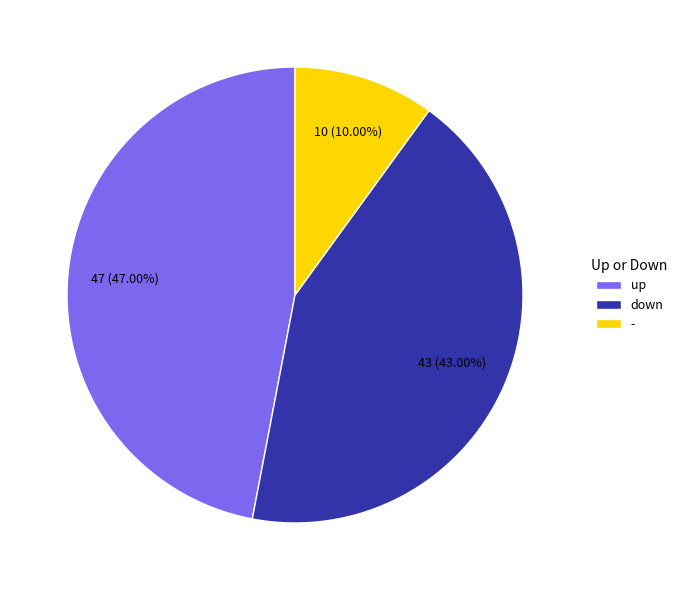

Rank the categories by value from lowest to highest.

-, down, up